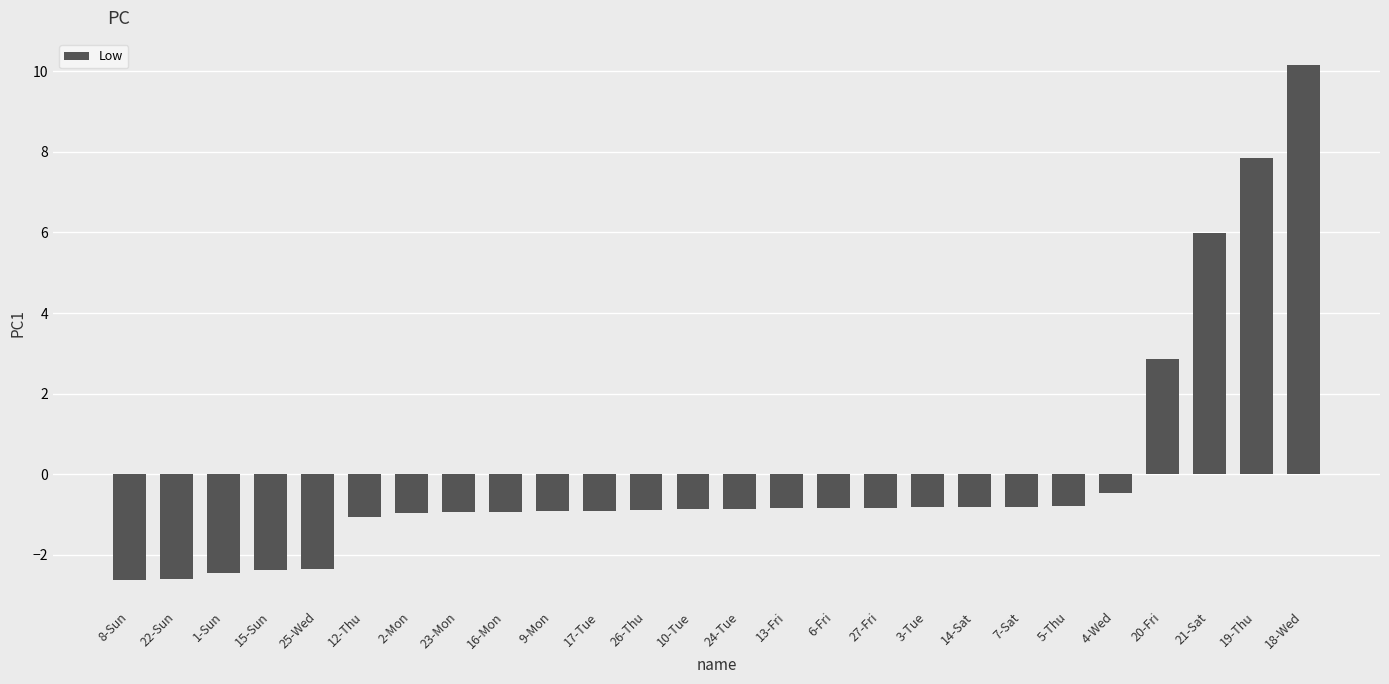

What is the greatest value displayed?

10.2